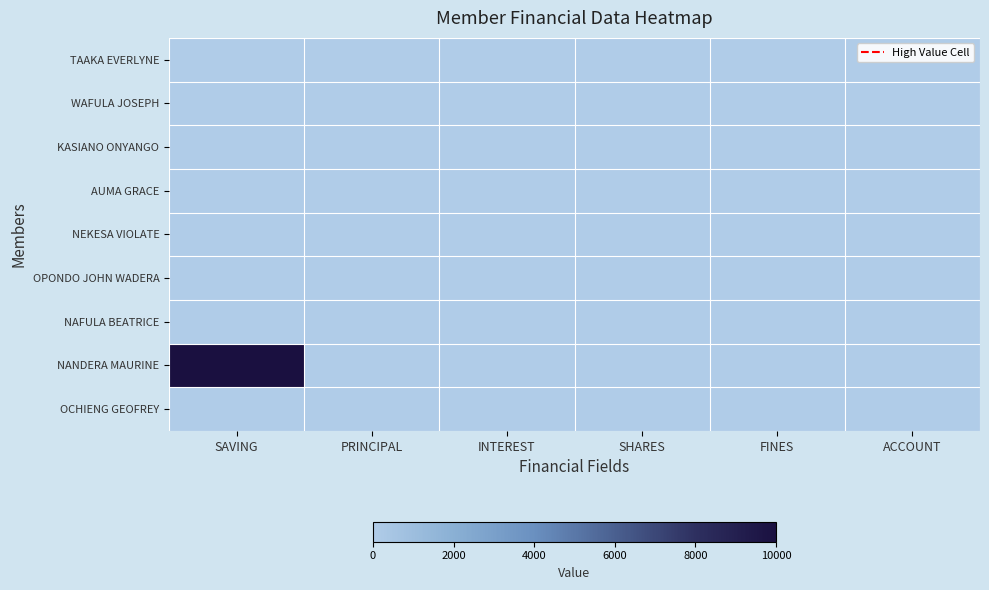

List the series in order of their peak value, lowest first.

TAAKA EVERLYNE, WAFULA JOSEPH, AUMA GRACE, NEKESA VIOLATE, OPONDO JOHN WADERA, NAFULA BEATRICE, KASIANO ONYANGO, OCHIENG GEOFREY, NANDERA MAURINE